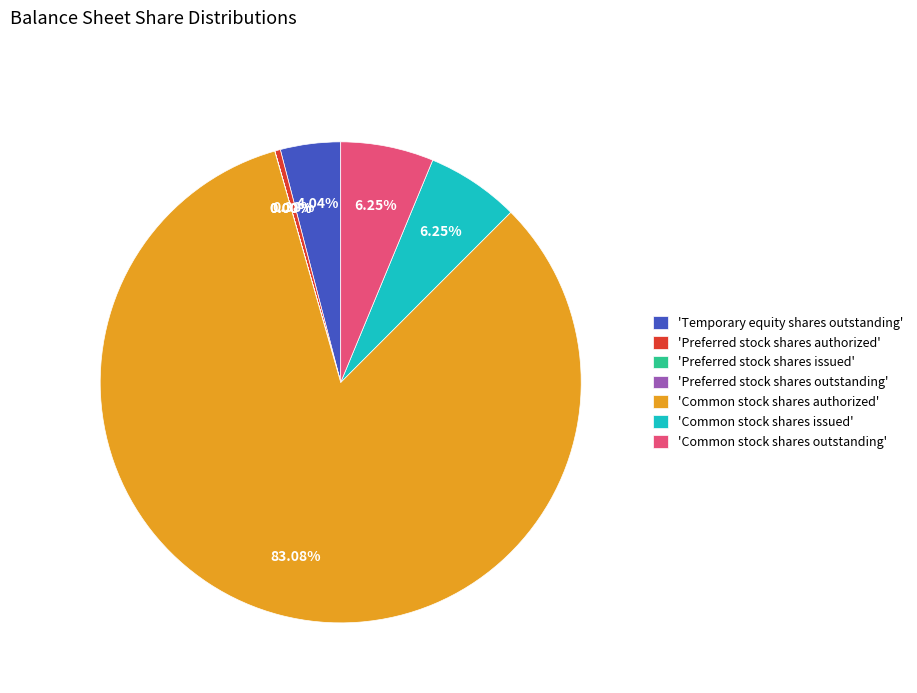

Combined, do 'Temporary equity shares outstanding' and 'Preferred stock shares authorized' account for over 50%?

No